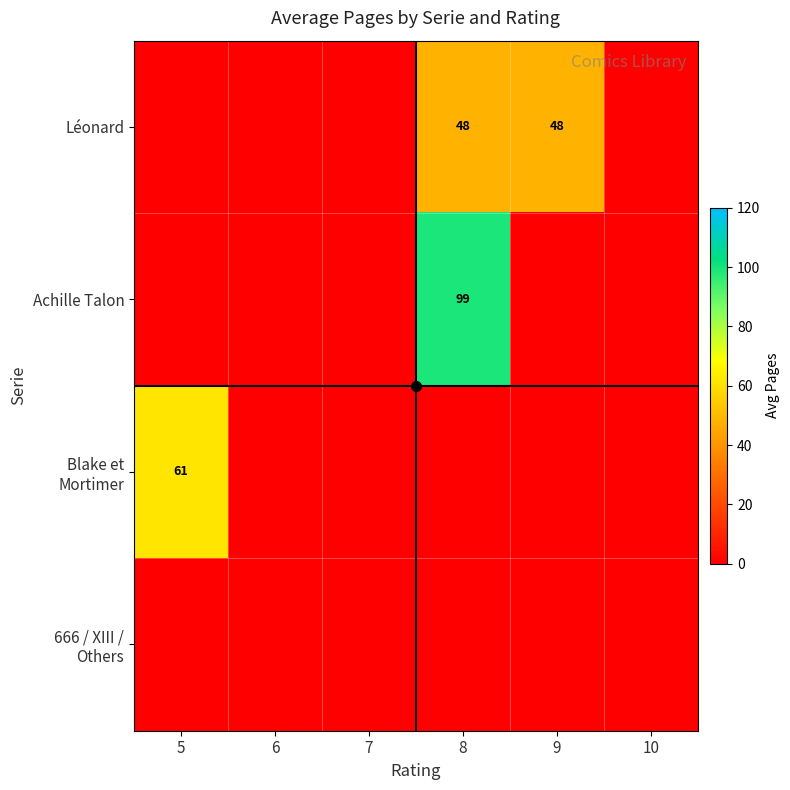

What is the difference between the maximum and minimum values in the Blake et Mortimer series?

61.8